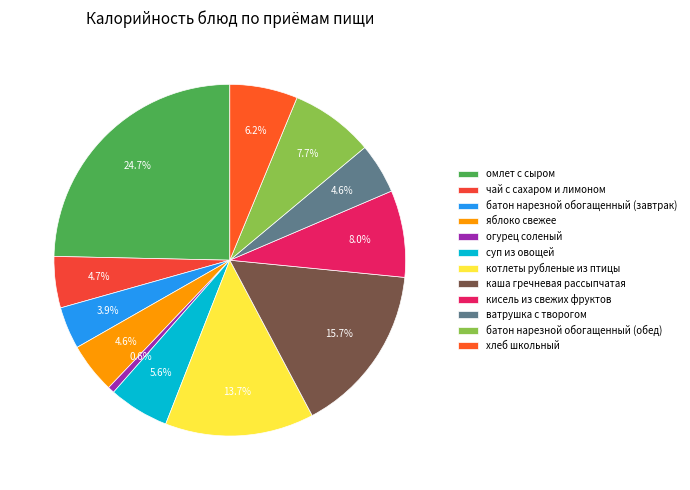

Which category has the smallest portion of the pie?

огурец соленый